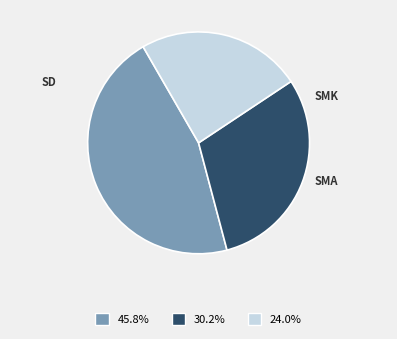

Is there any slice that represents more than half of the pie?

No